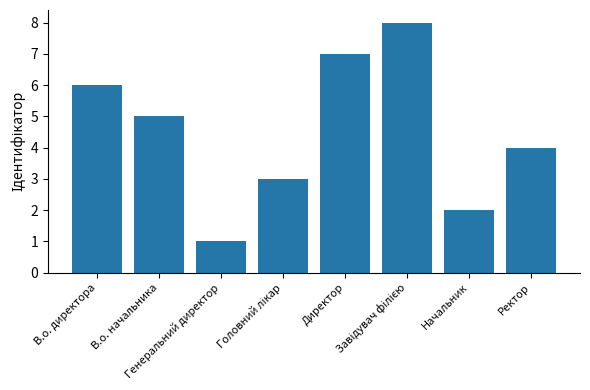

The value at Генеральний директор is 1. True or false?

True